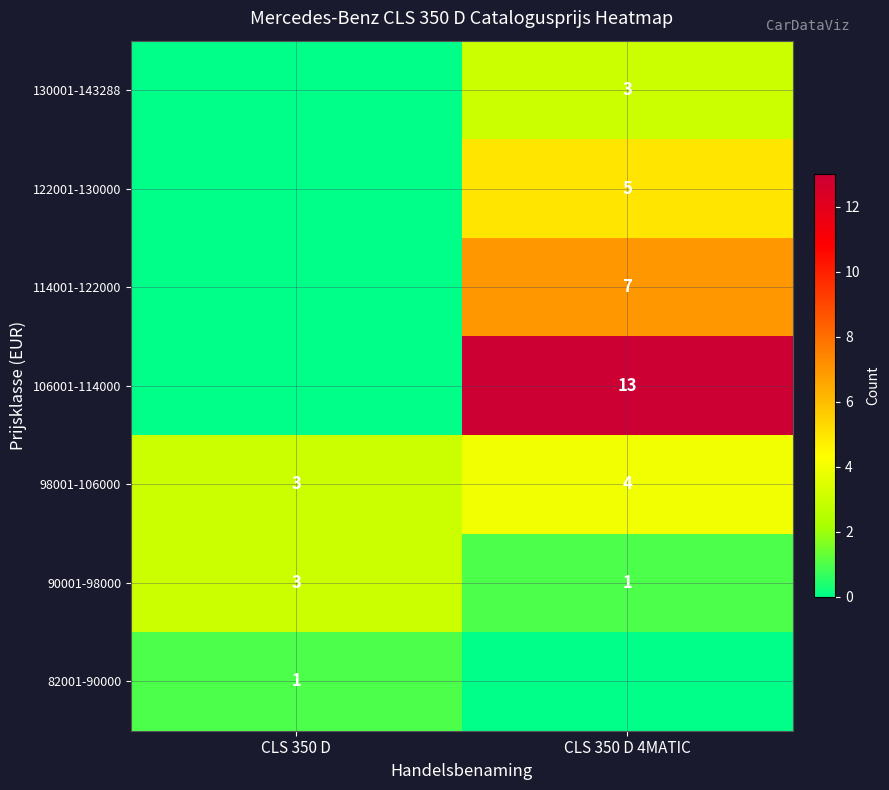

What is the highest value of the 90001-98000 series?

3